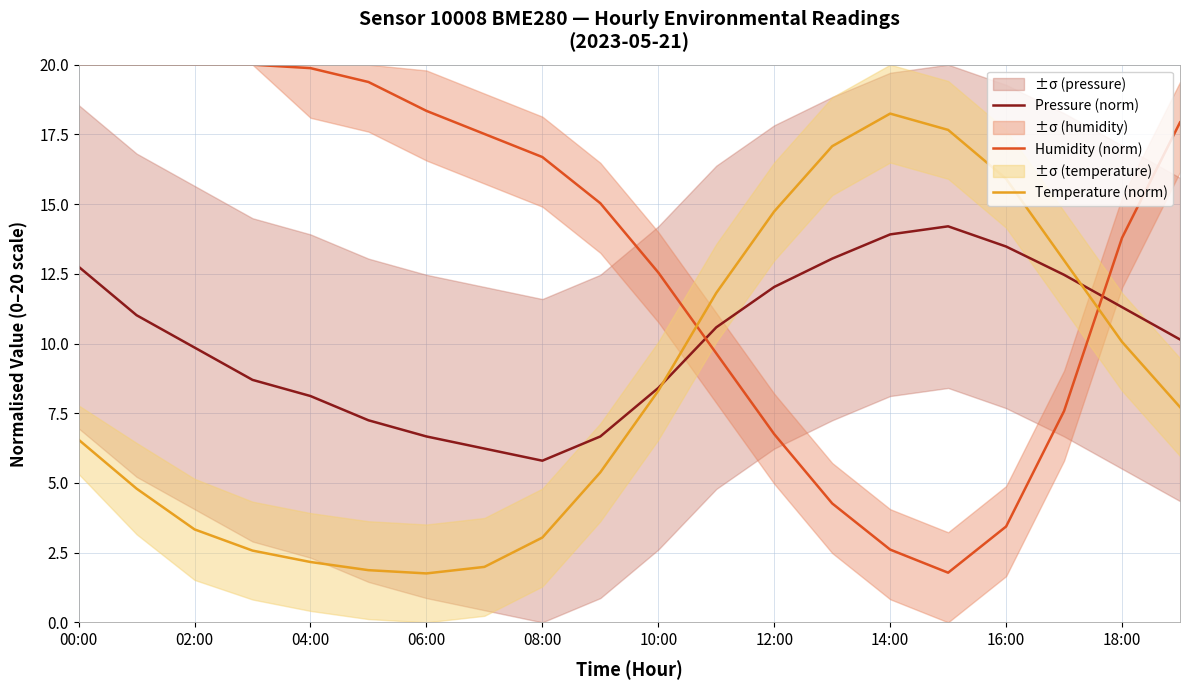

What is the minimum value shown in the chart?

1.8